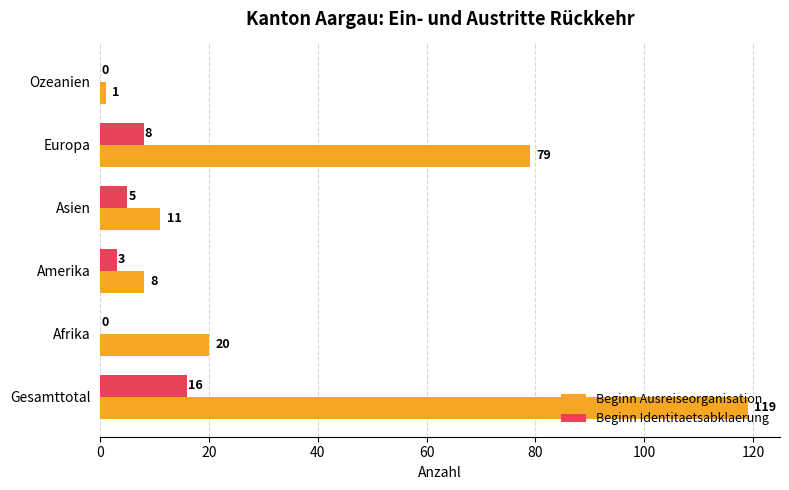

What is the highest value of the Beginn Ausreiseorganisation series?

119